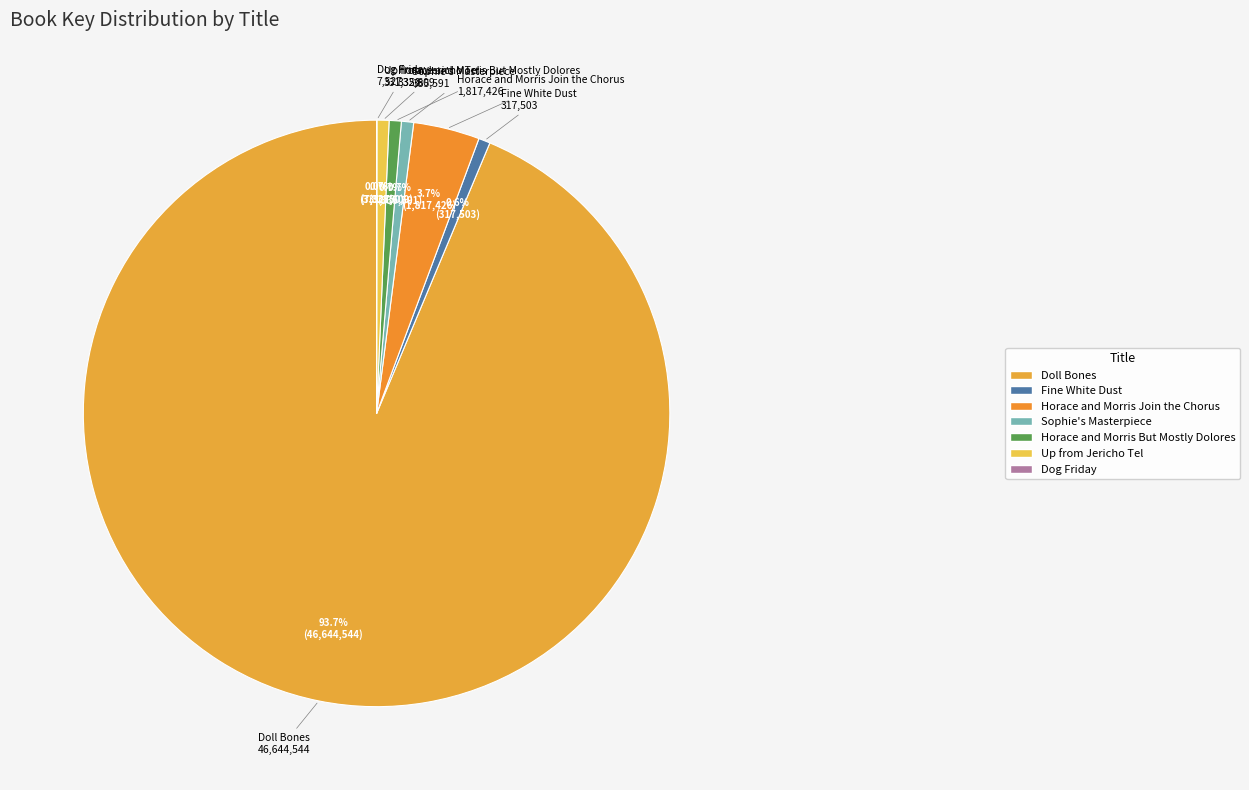

Is the sum of Horace and Morris But Mostly Dolores and Sophie's Masterpiece greater than half?

No